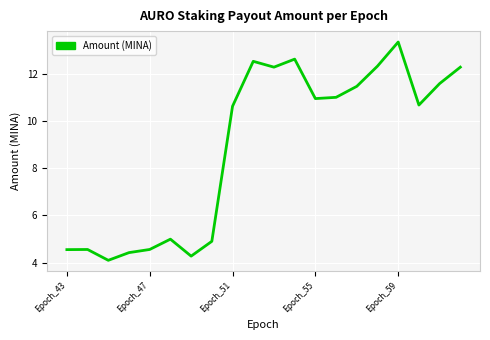

What is the maximum value shown in the chart?

13.3